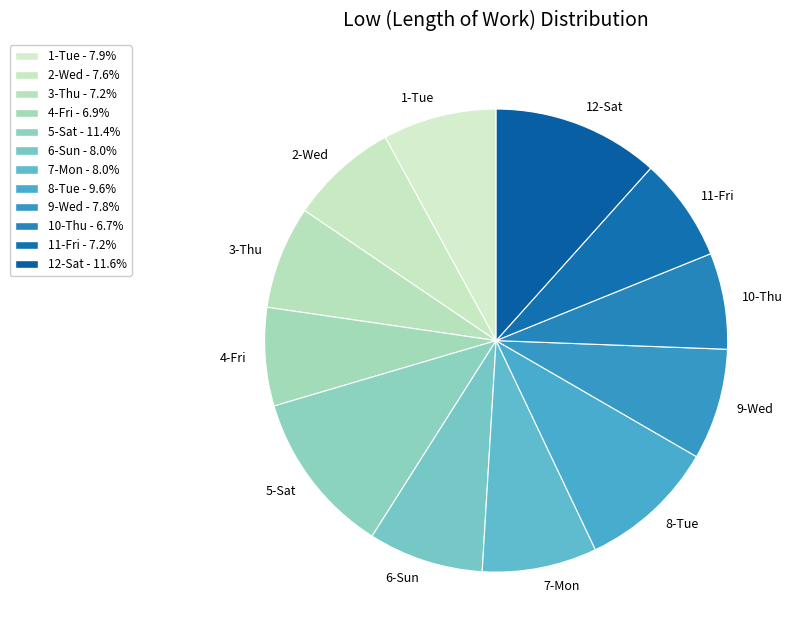

Is there any slice that represents more than half of the pie?

No